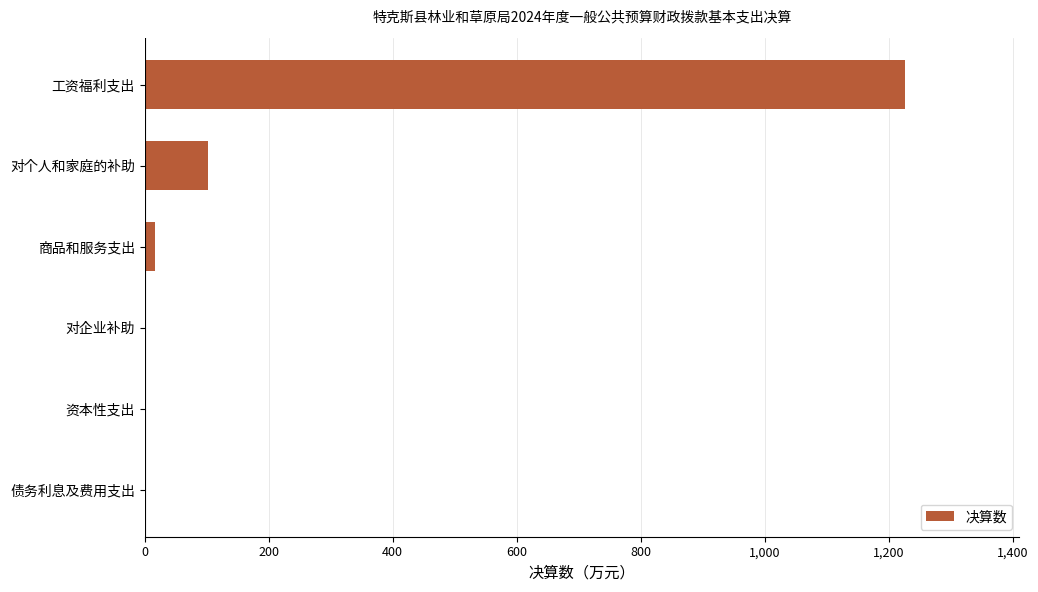

Reading bottom to top, transcribe all the data shown in this chart.

债务利息及费用支出=0.0	资本性支出=0.0	对企业补助=0.0	商品和服务支出=17.0	对个人和家庭的补助=102.3	工资福利支出=1226.0